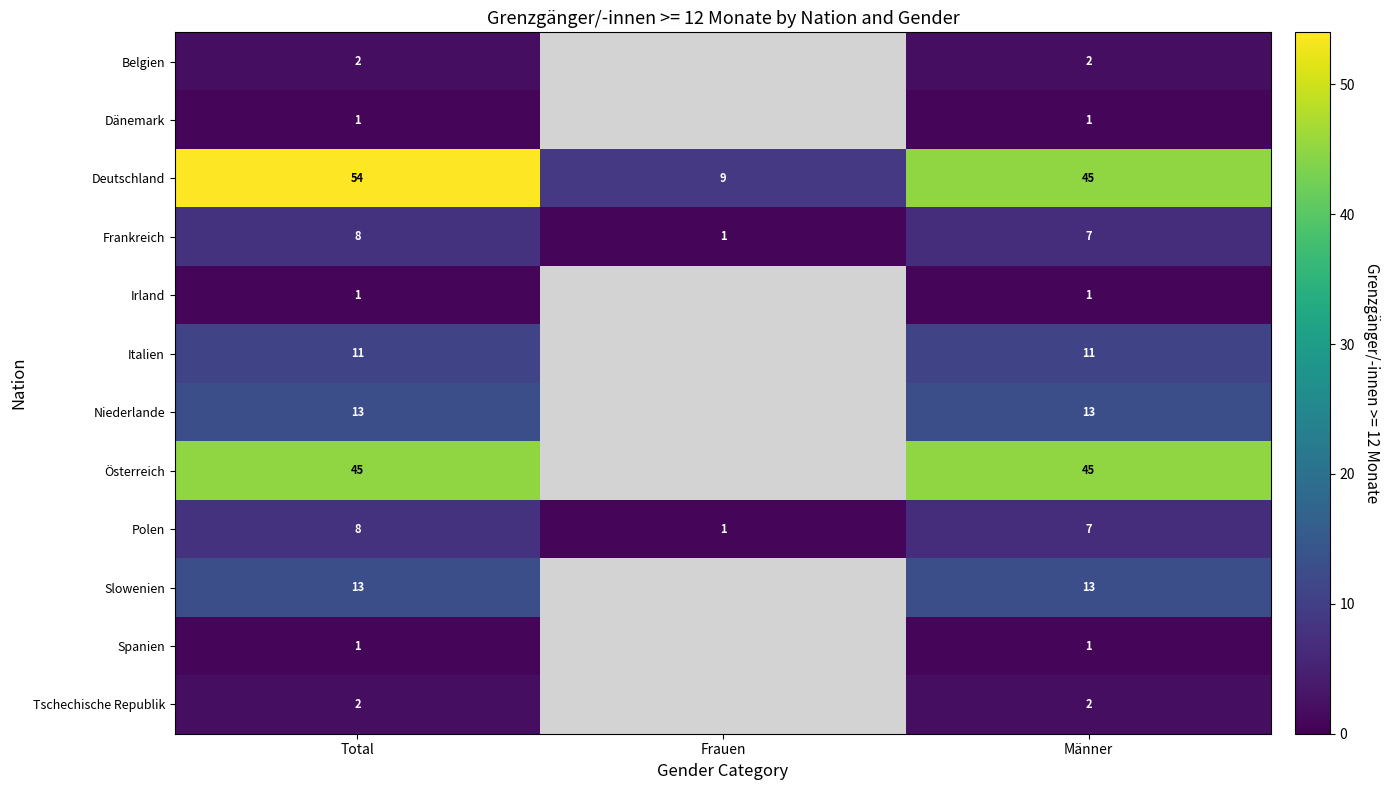

Which series changed the most between Total and Männer?

Deutschland